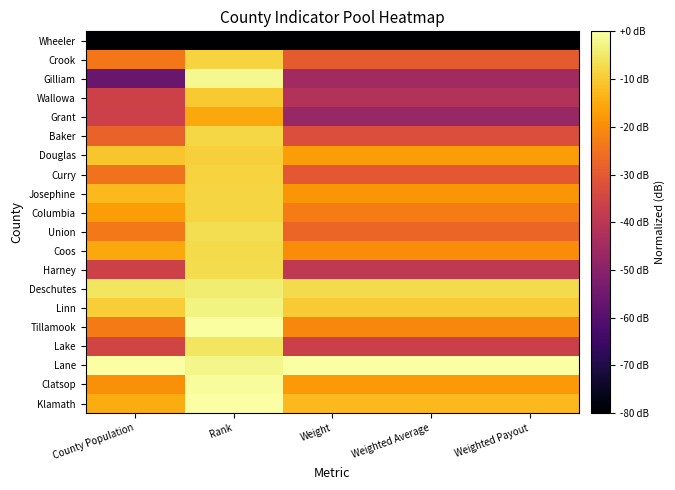

At Rank, list the series in order from largest to smallest.

Klamath, Tillamook, Clatsop, Gilliam, Lane, Linn, Deschutes, Lake, Union, Harney, Coos, Baker, Columbia, Josephine, Curry, Crook, Douglas, Wallowa, Grant, Wheeler